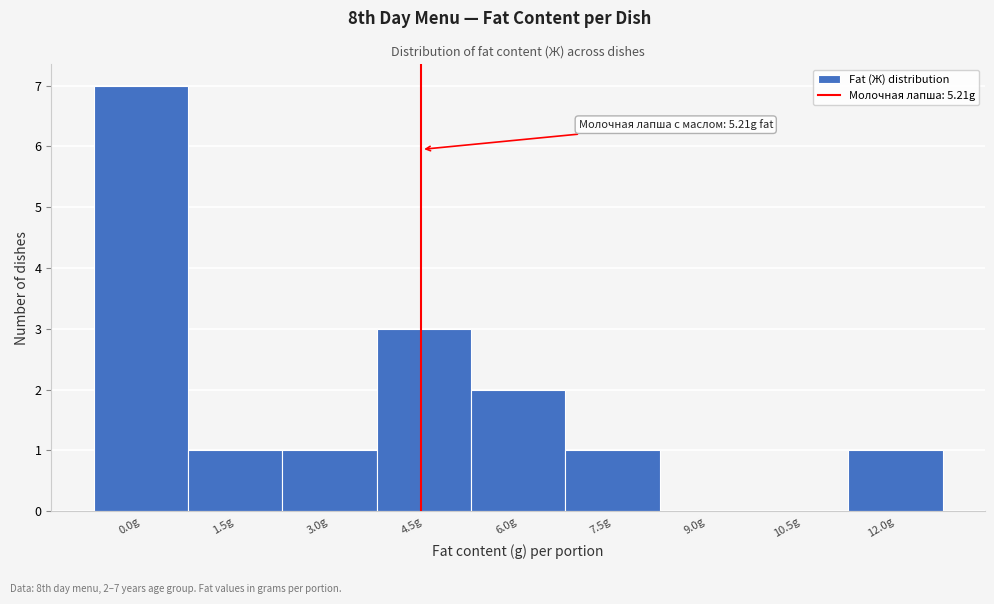

Reading left to right, extract all data points from this chart.

0.0g=7	1.5g=1	3.0g=1	4.5g=3	6.0g=2	7.5g=1	9.0g=0	10.5g=0	12.0g=1